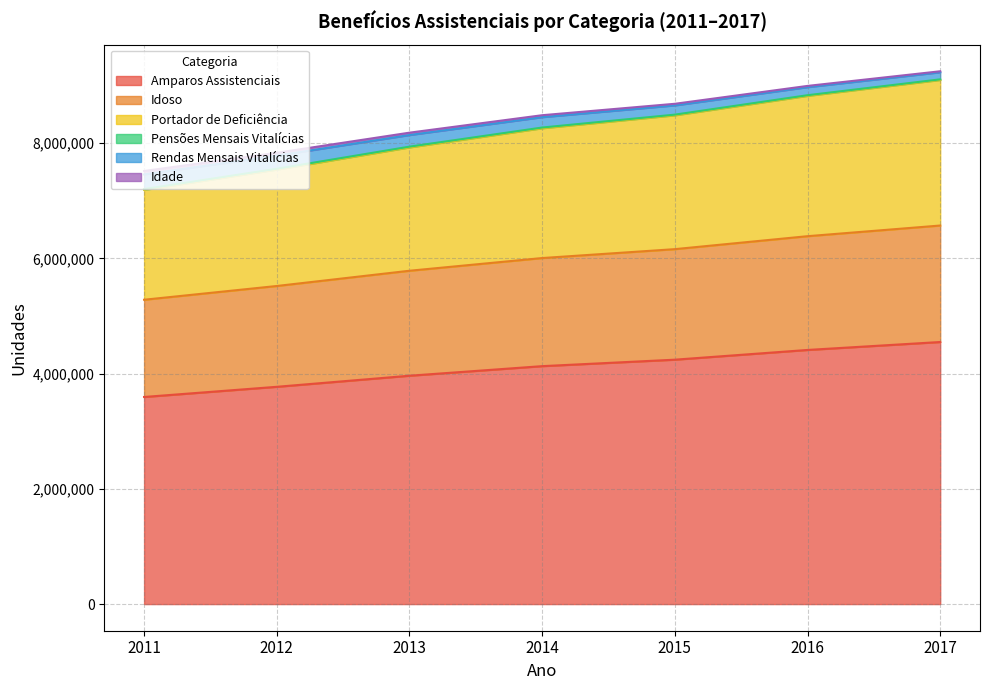

What is the minimum value for Amparos Assistenciais?

3595337